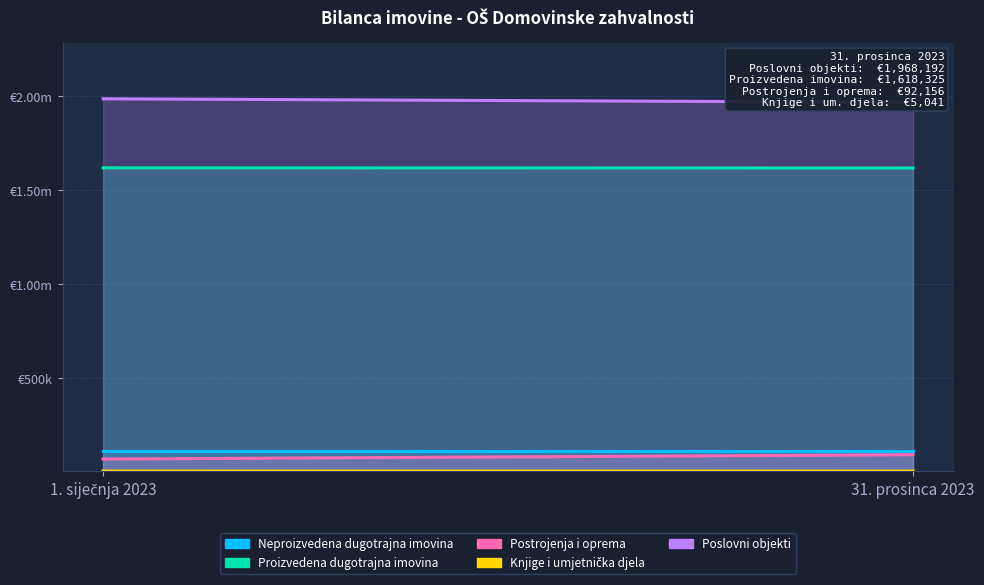

Is it true that Poslovni objekti equals 1968192.1 at 31. prosinca 2023?

True